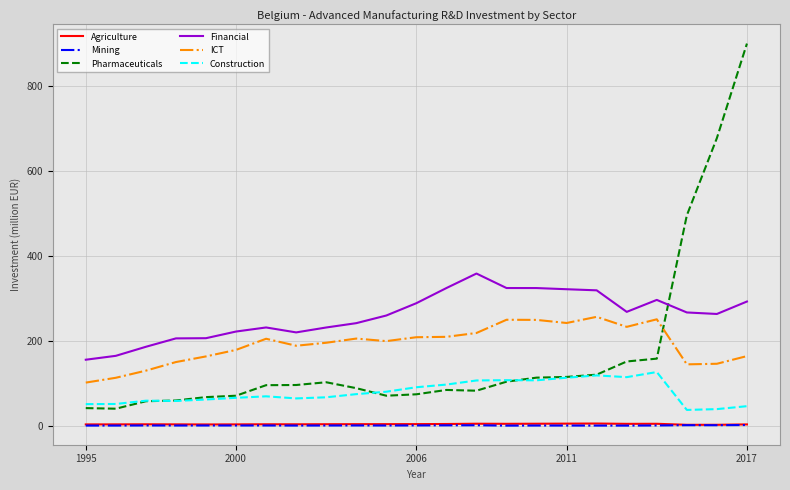

True or false: Financial and Construction intersect in this chart.

False